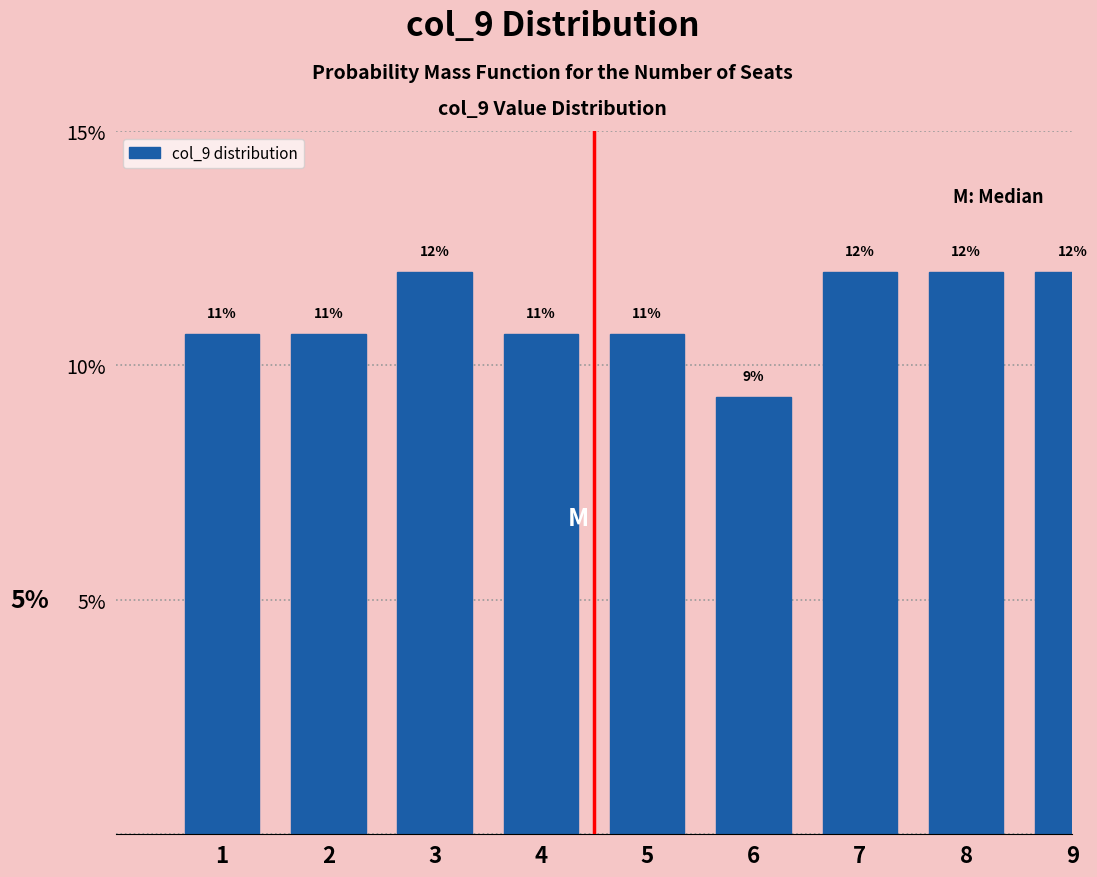

Are the bars horizontal?

No